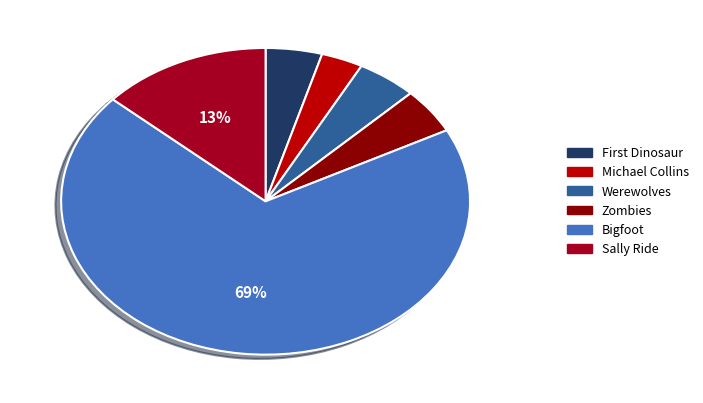

To the nearest percent, what portion does Michael Collins represent?

3%